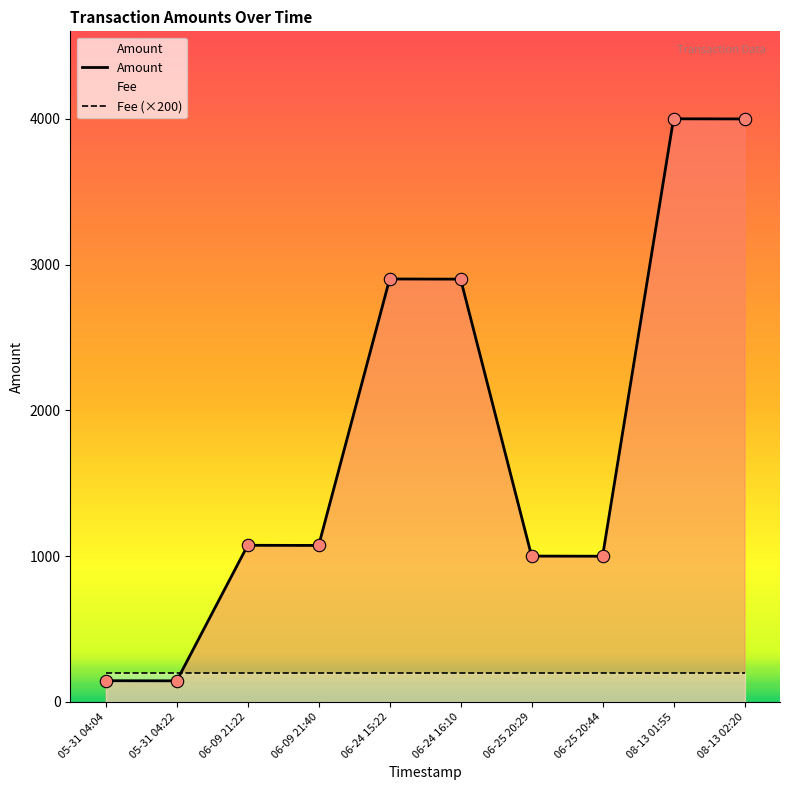

Which series reaches the minimum Y coordinate?

Amount